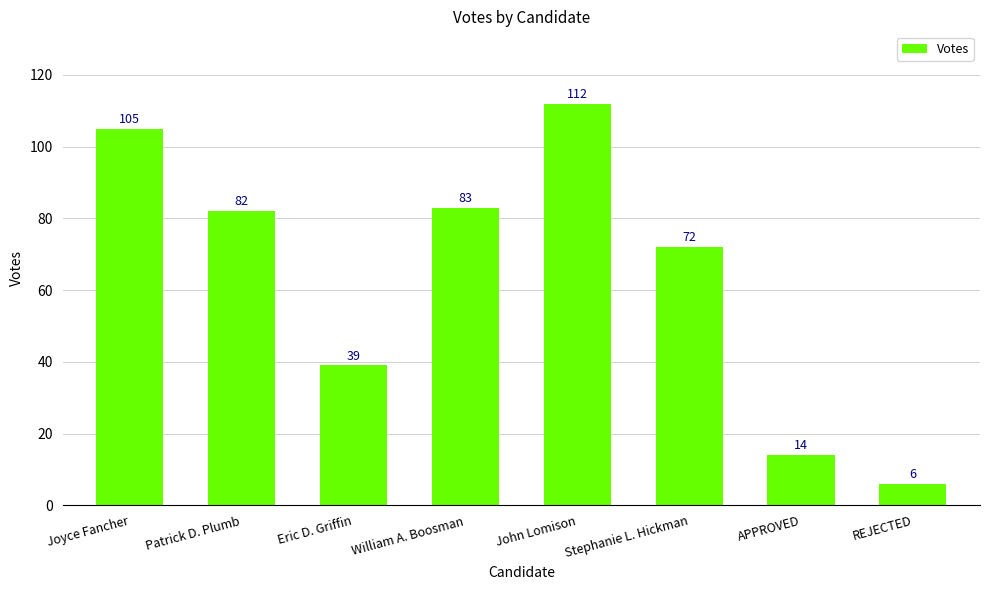

List the labels in order of value, smallest first.

REJECTED, APPROVED, Eric D. Griffin, Stephanie L. Hickman, Patrick D. Plumb, William A. Boosman, Joyce Fancher, John Lomison